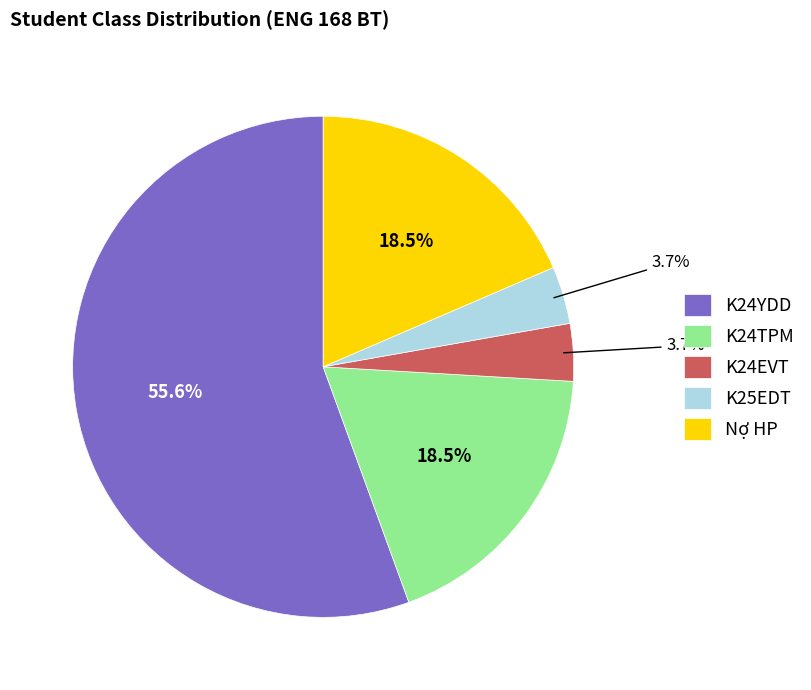

What is the majority slice?

K24YDD